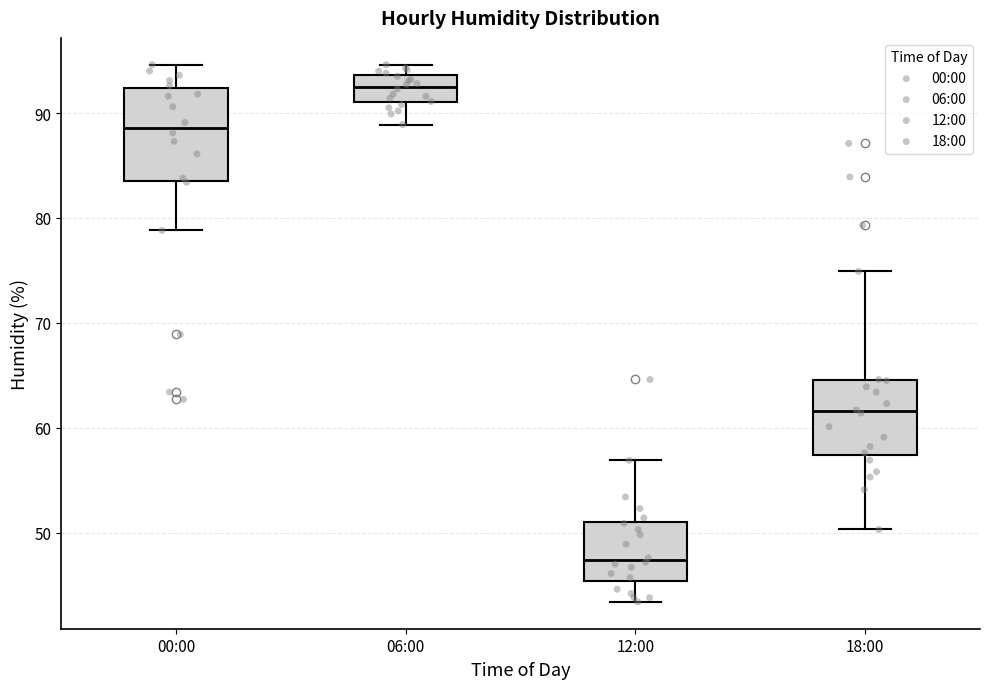

Which box has the highest median line?

06:00